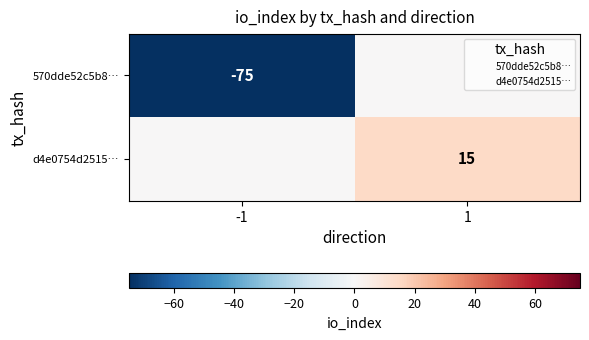

Which series has the largest range (max minus min)?

570dde52c5b8…